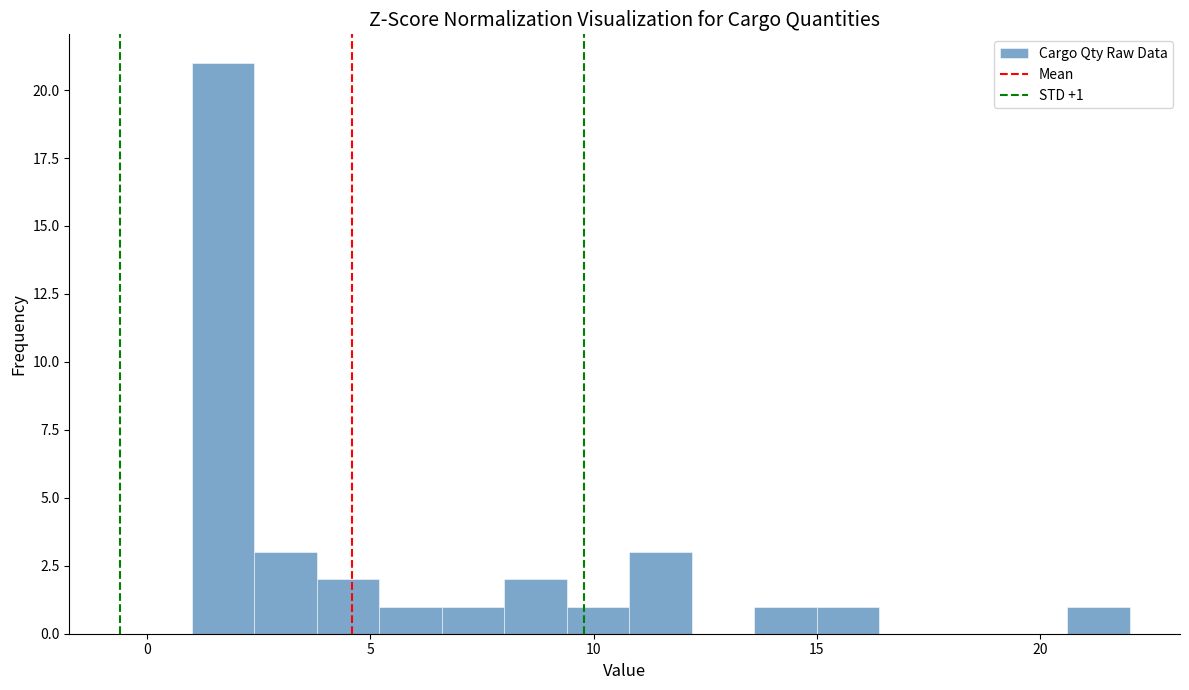

Read against the x-axis, roughly where is the centre of the tallest bar?

1.5